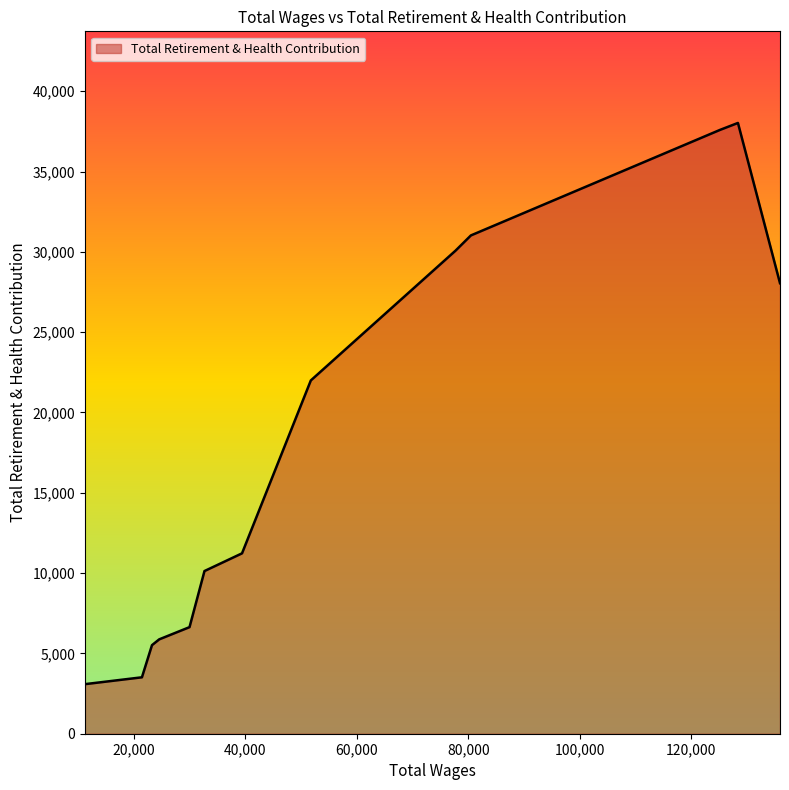

What is the smallest value displayed?

3086